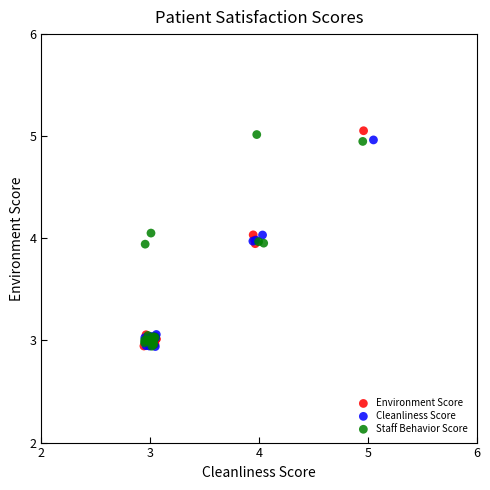

Which series has the widest spread of Y values?

Environment Score